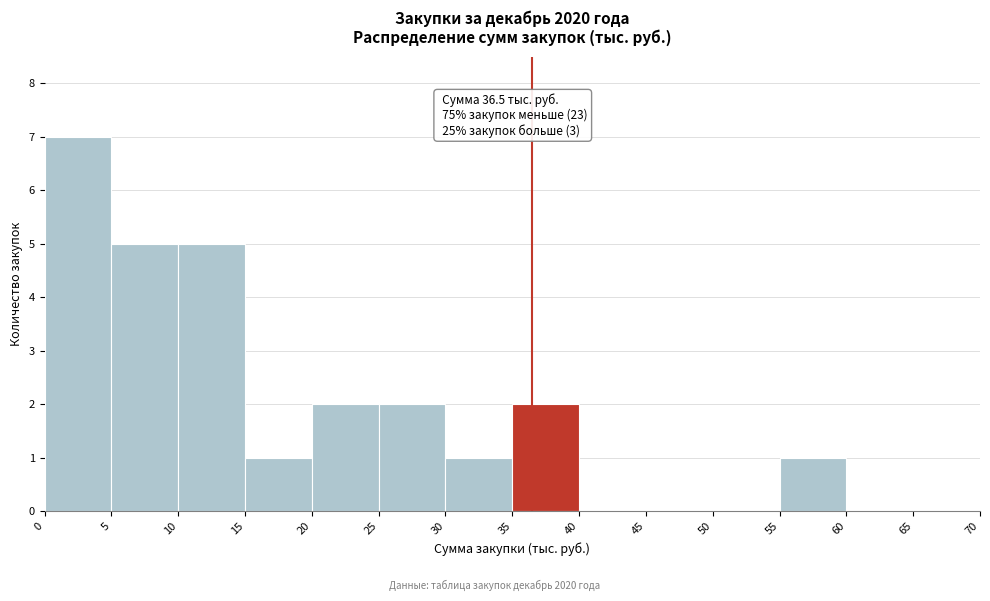

Over which range of the x-axis is the bar tallest?

0 to 5